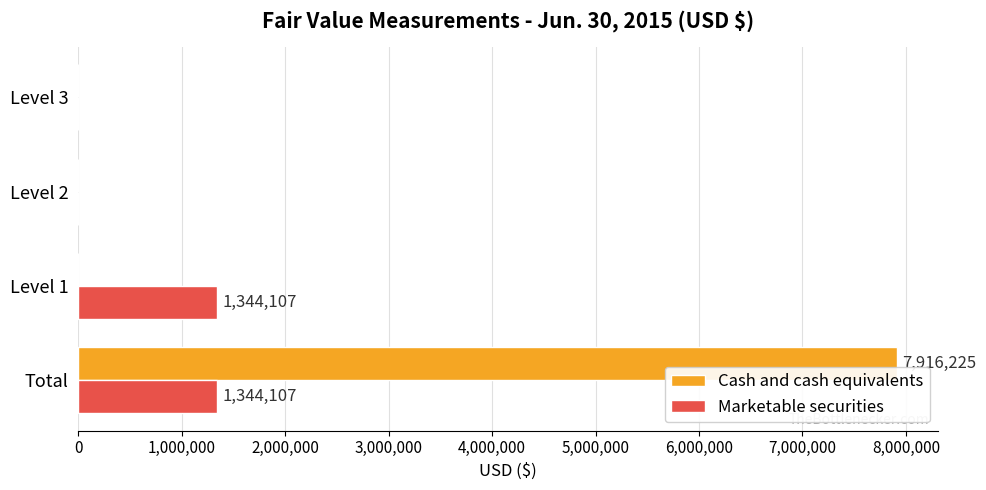

Which series has the largest total across all categories?

Cash and cash equivalents